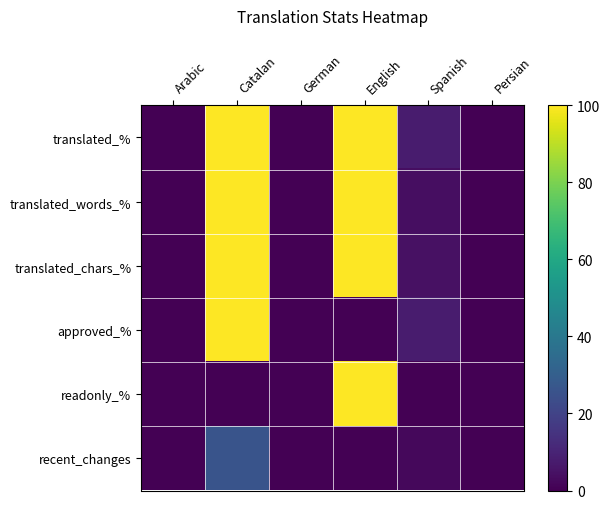

Reading left to right, what are all the values shown in this chart?

translated_%: Arabic=0.0	Catalan=100.0	German=0.0	English=100.0	Spanish=7.6	Persian=0.0
translated_words_%: Arabic=0.0	Catalan=100.0	German=0.0	English=100.0	Spanish=3.7	Persian=0.0
translated_chars_%: Arabic=0.0	Catalan=100.0	German=0.0	English=100.0	Spanish=4.3	Persian=0.0
approved_%: Arabic=0.0	Catalan=100.0	German=0.0	English=0.0	Spanish=7.6	Persian=0.0
readonly_%: Arabic=0.0	Catalan=0.0	German=0.0	English=100.0	Spanish=0.0	Persian=0.0
recent_changes: Arabic=0.0	Catalan=26.0	German=0.0	English=0.0	Spanish=2.0	Persian=0.0